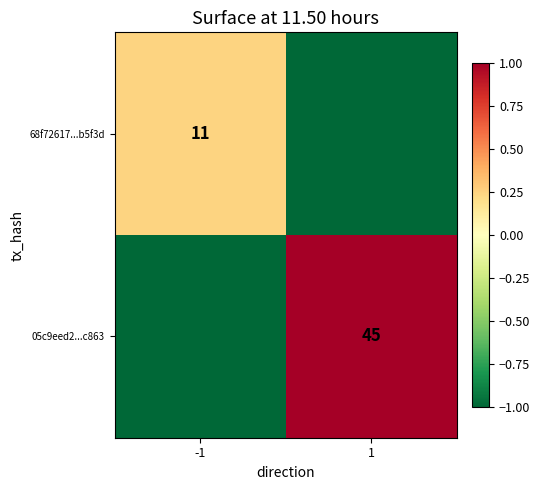

True or false: 05c9eed2...c863 has a value of 1.8 at 1.

False